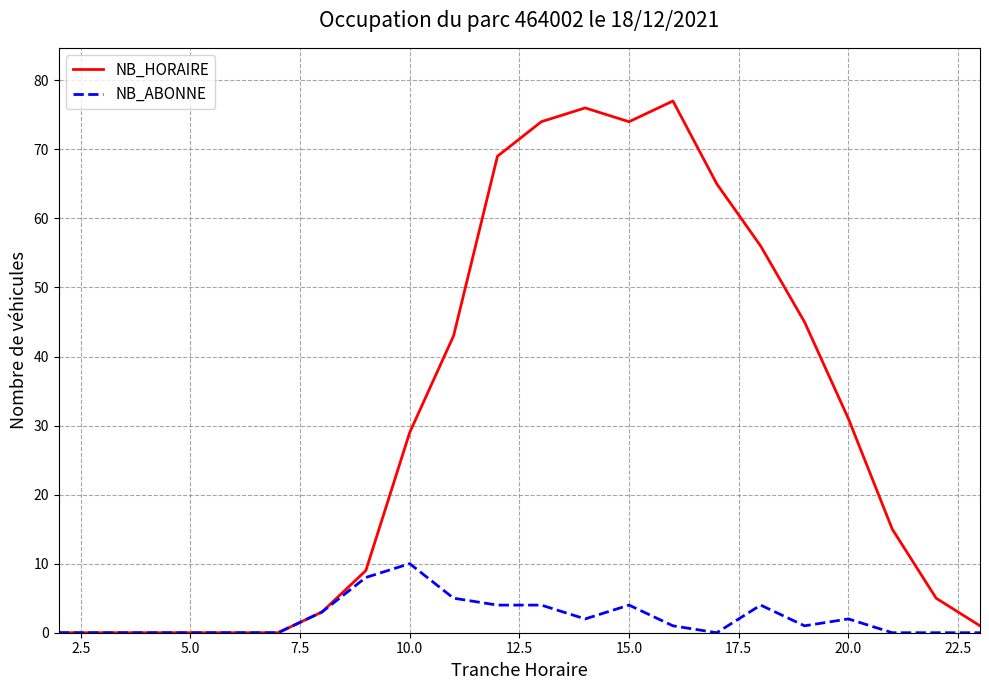

Which series has the widest spread of values?

NB_HORAIRE